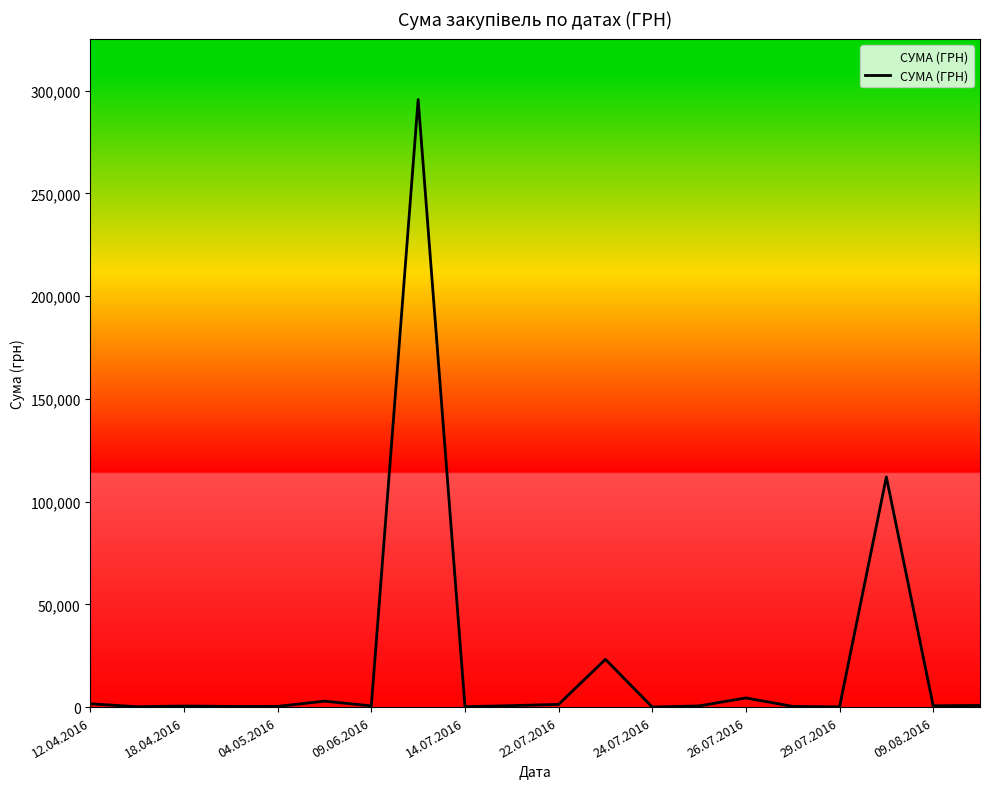

What is the difference between the maximum and second lowest values?

295540.8